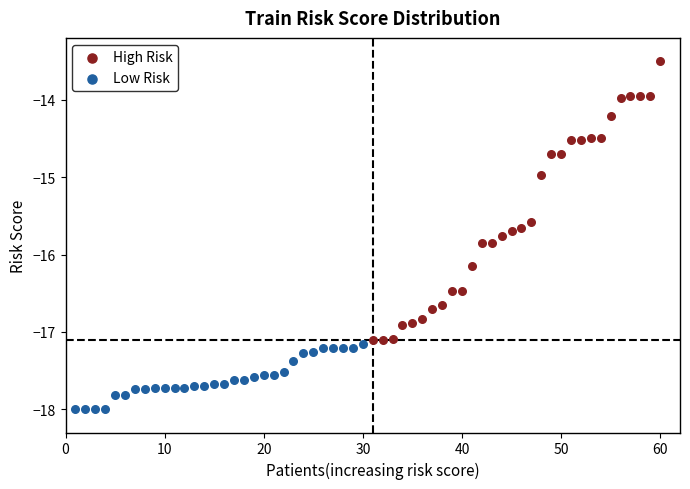

Which series has the largest Y range (max minus min)?

High Risk